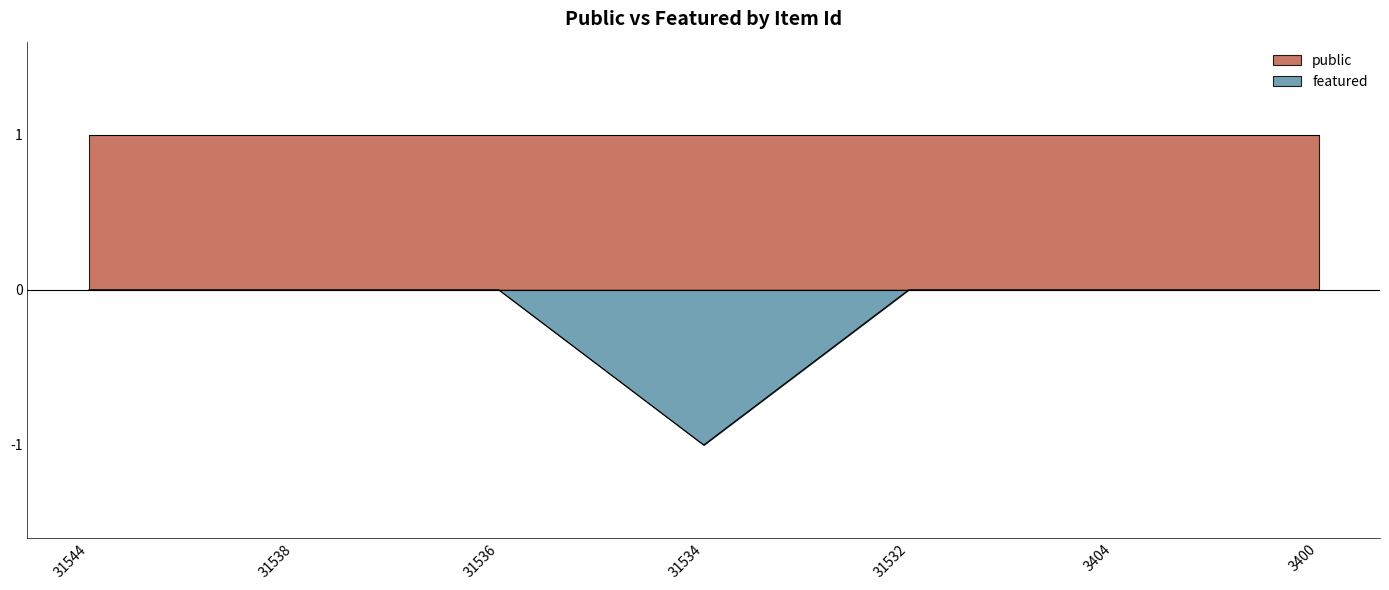

How many series are shown in this chart?

2